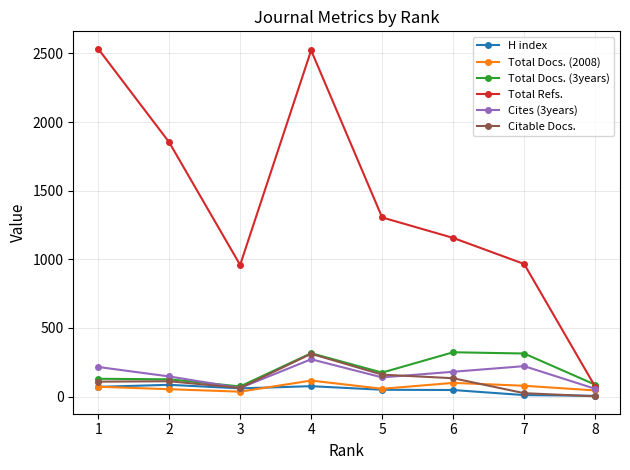

What is the greatest value displayed?

2534